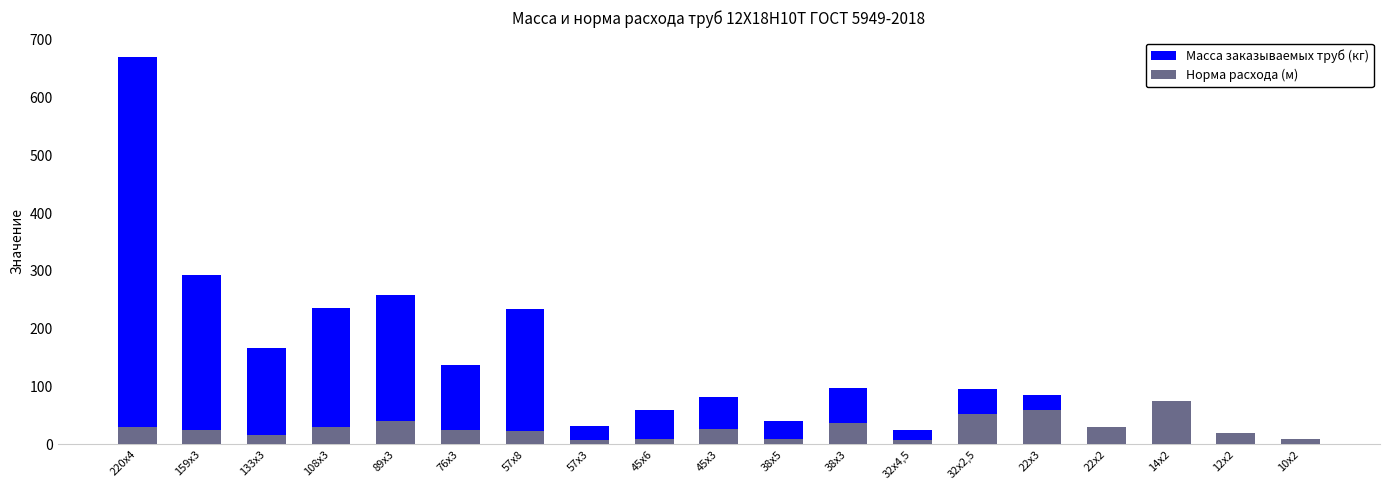

What is the sum of the Масса заказываемых труб (кг) values at 14х2 and 22х3?

131